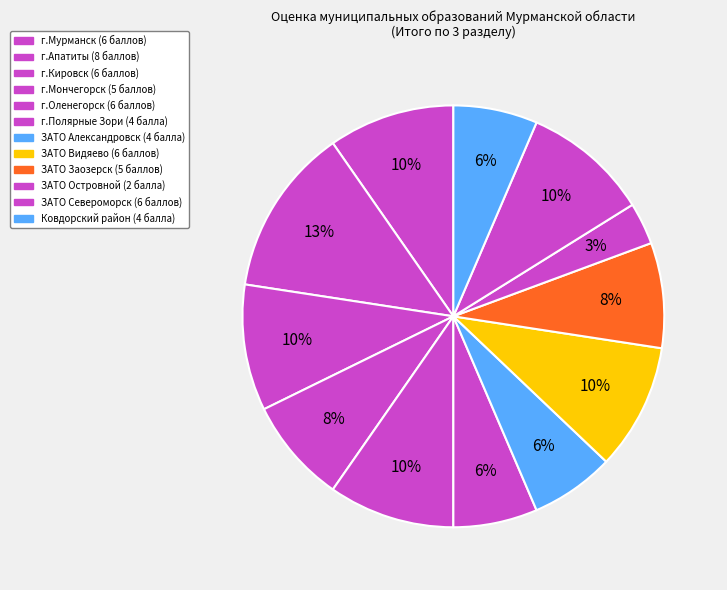

Rank the categories by value from highest to lowest.

г.Апатиты, г.Мурманск, г.Кировск, г.Оленегорск, ЗАТО Видяево, ЗАТО Североморск, г.Мончегорск, ЗАТО Заозерск, г.Полярные Зори, ЗАТО Александровск, Ковдорский район, ЗАТО Островной